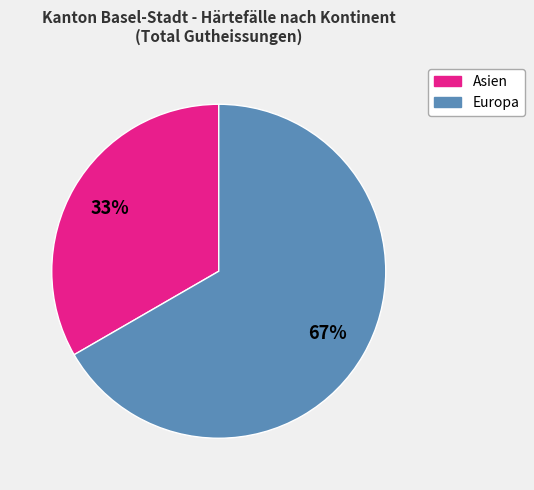

Which slice is the smallest?

Asien